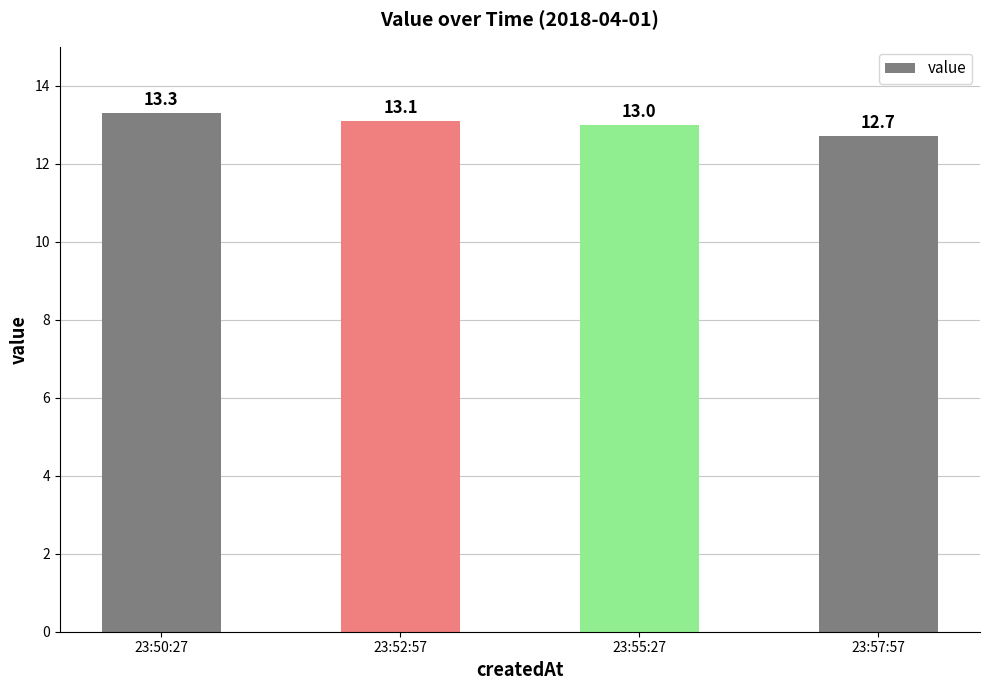

Reading left to right, list all the values displayed in this chart.

13.3	13.1	13.0	12.7